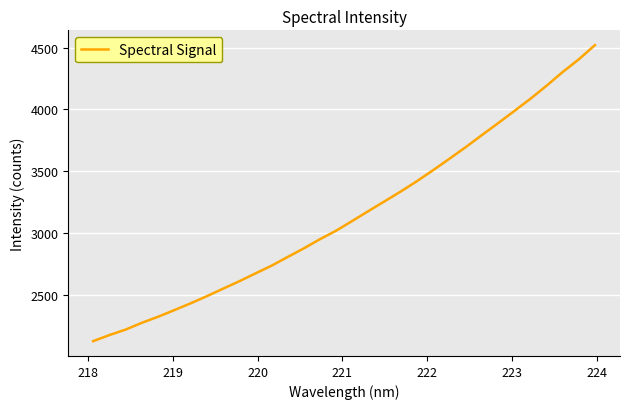

What is the difference between the maximum and minimum values?

2395.6